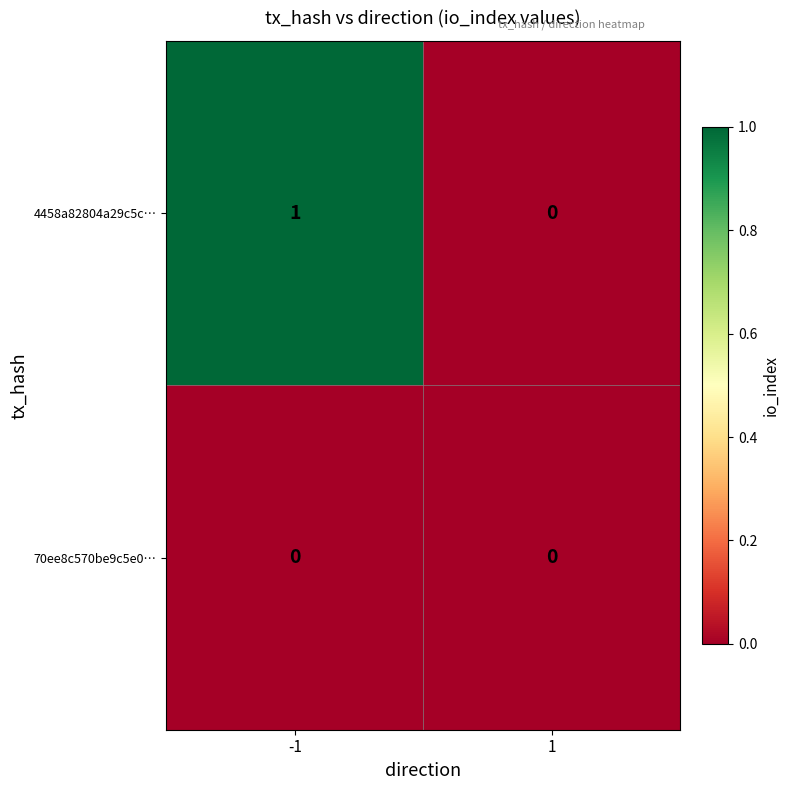

Reading right to left, list all the values displayed in this chart.

4458a82804a29c5c…: 1=0	-1=1
70ee8c570be9c5e0…: 1=0	-1=0